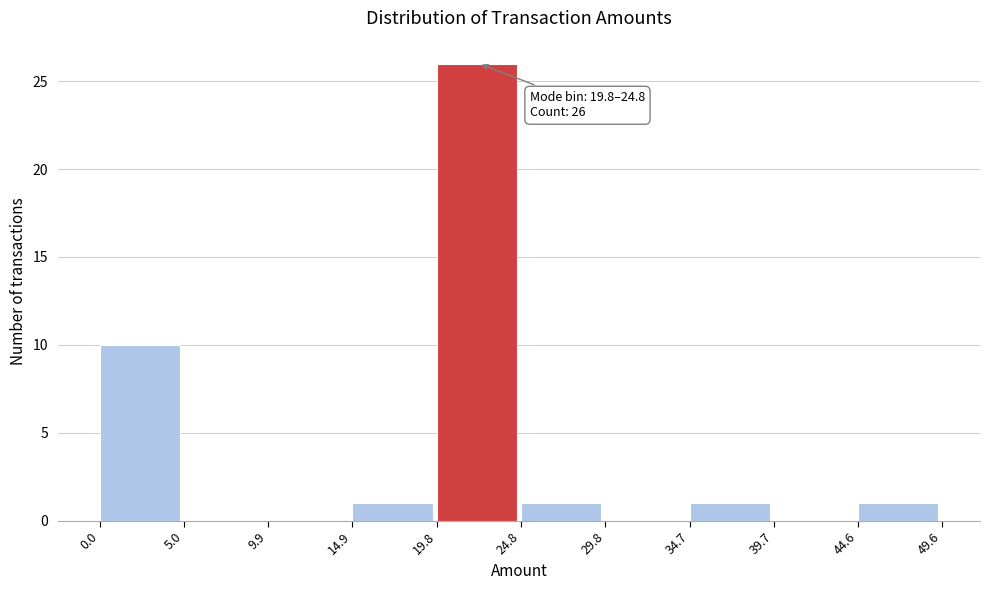

Which range on the x-axis has the tallest bar?

19.8 to 24.8